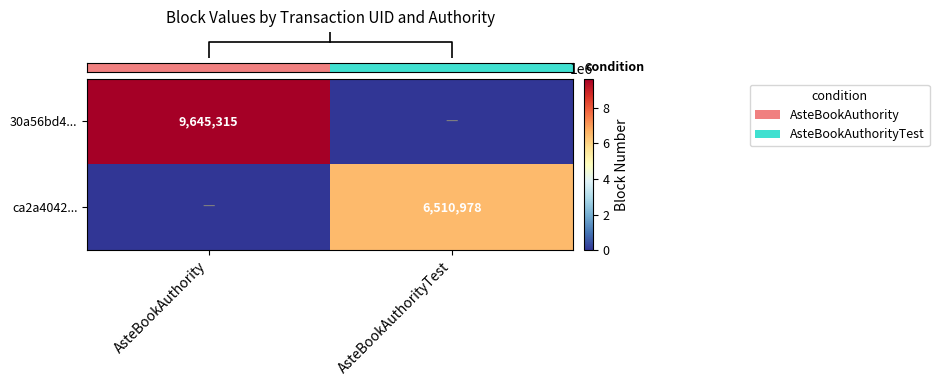

At how many categories does at least one series exceed 4673731?

2